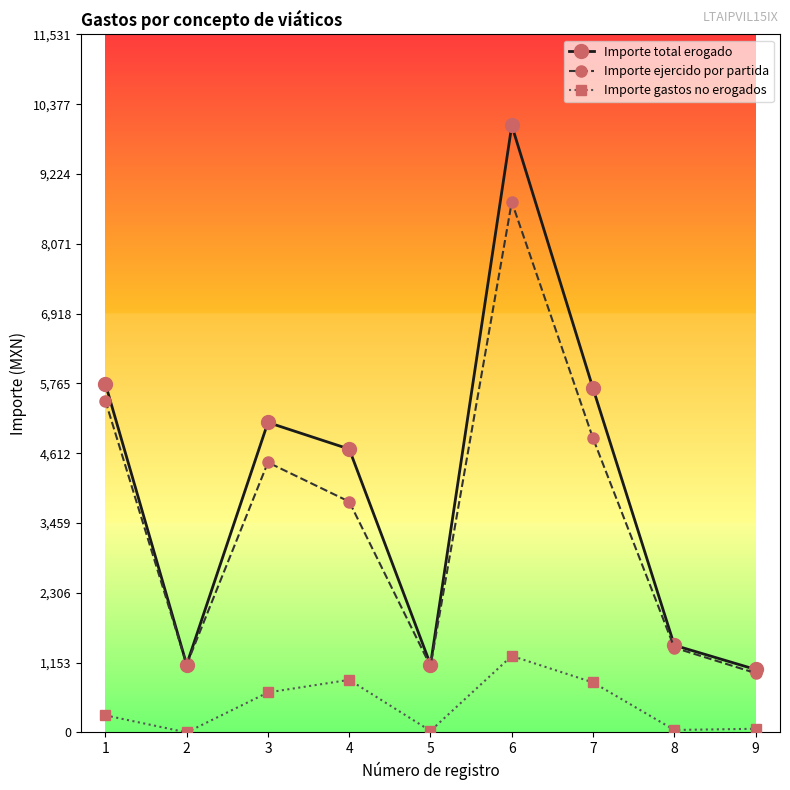

What is the difference between the Importe total erogado values at 7 and 6?

4345.0